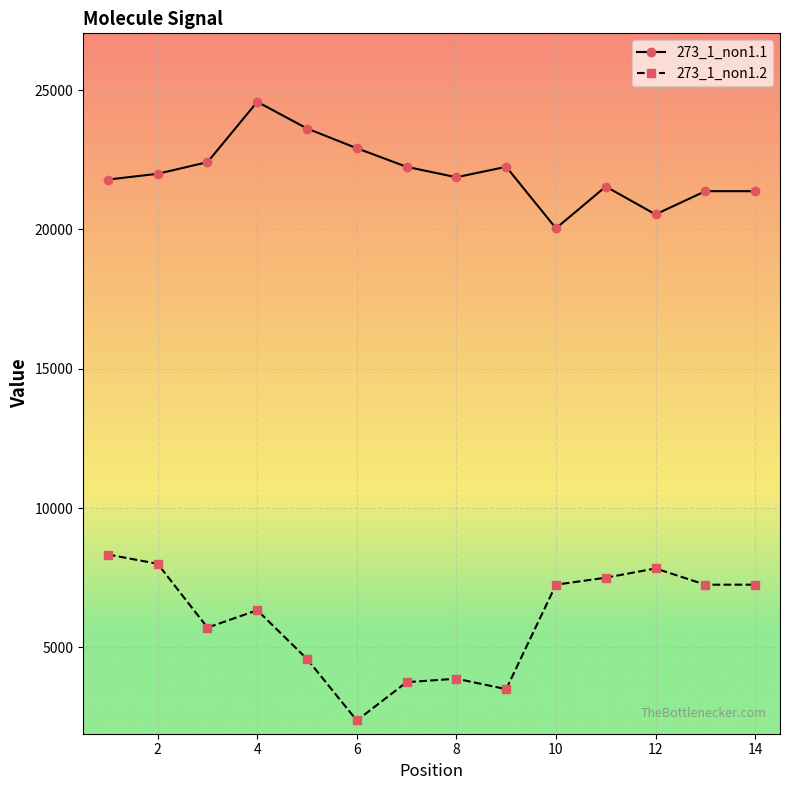

Which series has the largest total across all categories?

273_1_non1.1